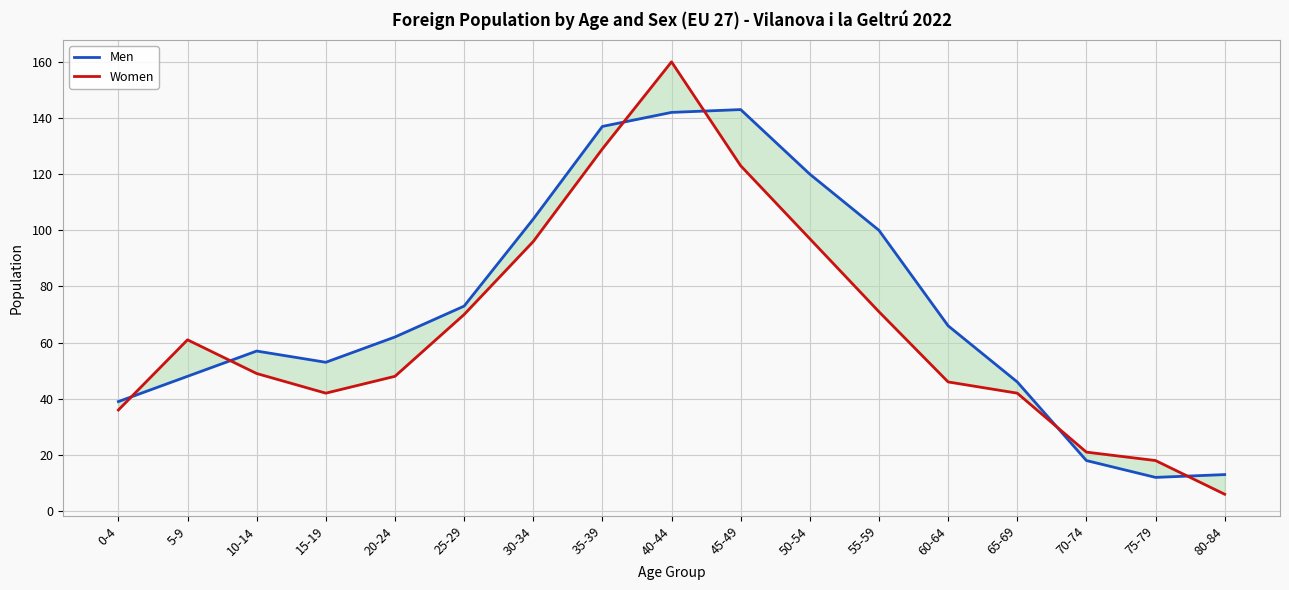

How many interior local peaks does the Women series have?

2